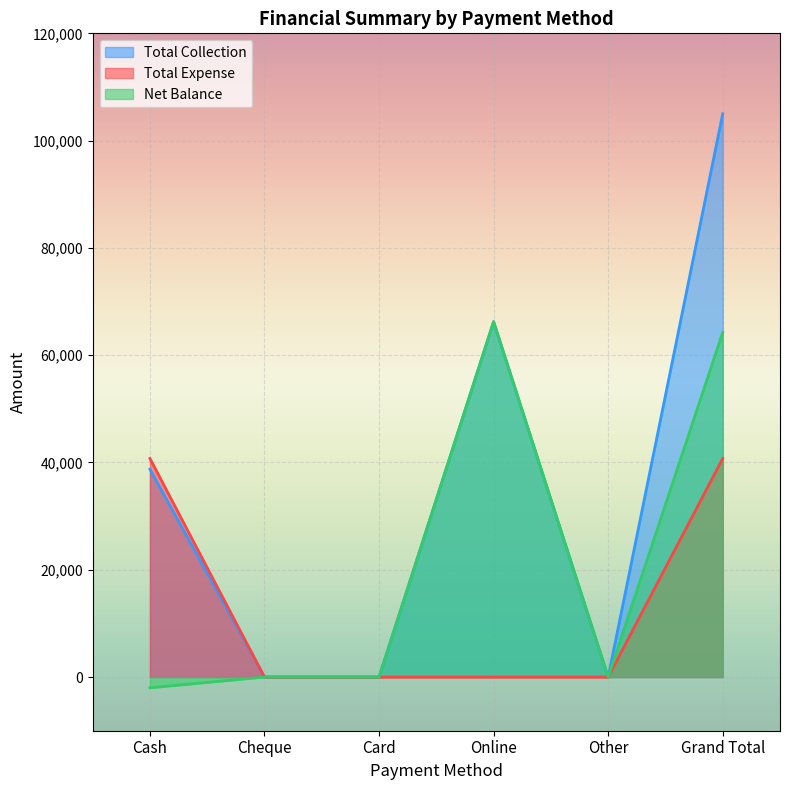

What position from the left is Cash?

1